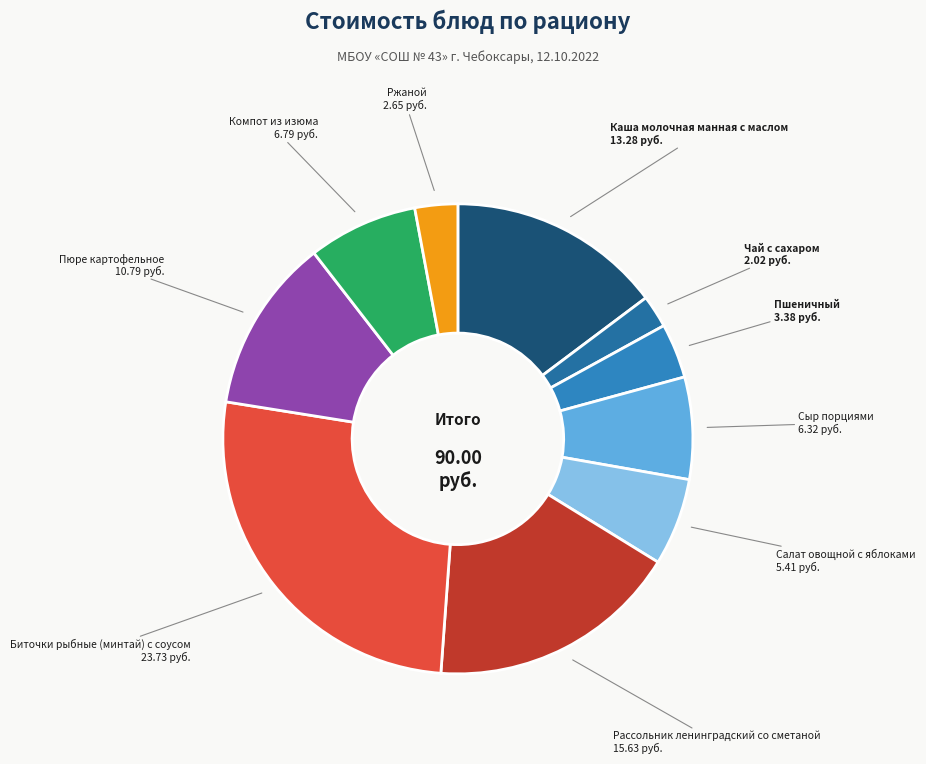

To the nearest percent, what is the average slice percentage?

10%